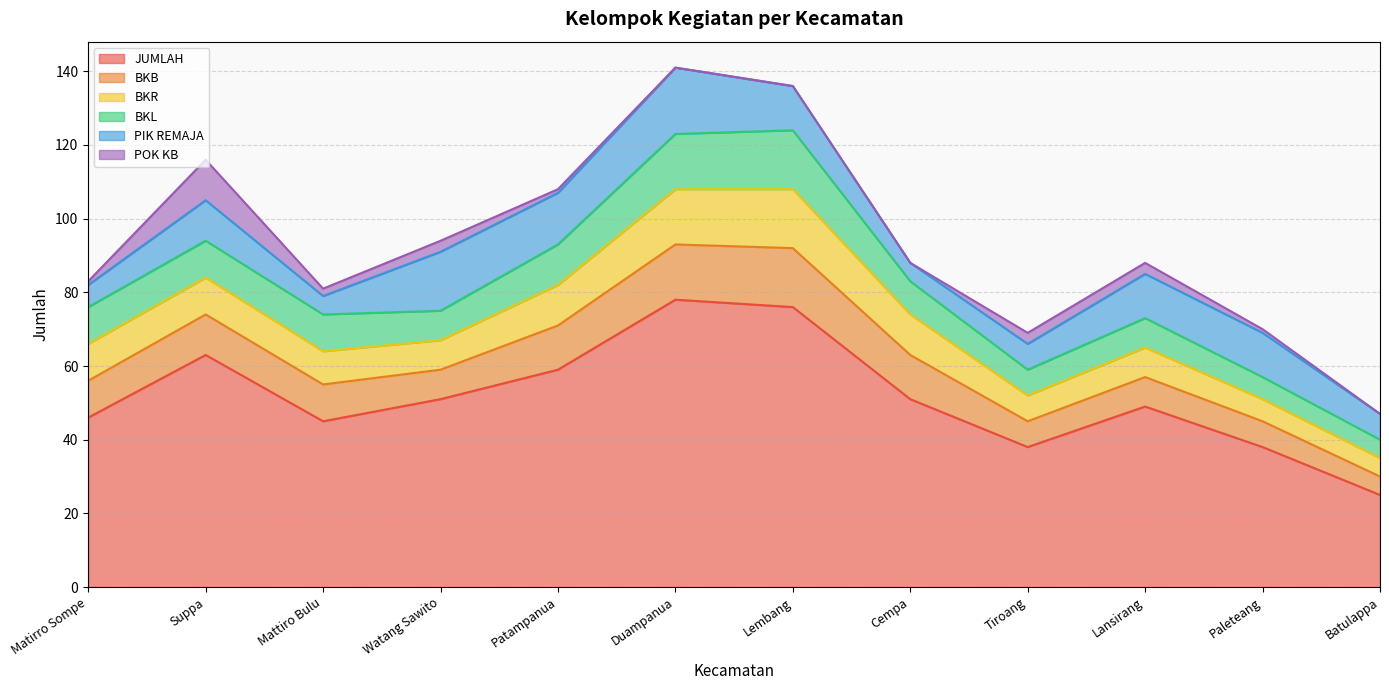

Reading left to right, extract all data points from this chart.

JUMLAH: 46	63	45	51	59	78	76	51	38	49	38	25
BKB: 10	11	10	8	12	15	16	12	7	8	7	5
BKR: 10	10	9	8	11	15	16	11	7	8	6	5
BKL: 10	10	10	8	11	15	16	9	7	8	6	5
PIK REMAJA: 6	11	5	16	14	18	12	5	7	12	12	7
POK KB: 1	11	2	3	1	0	0	0	3	3	1	0